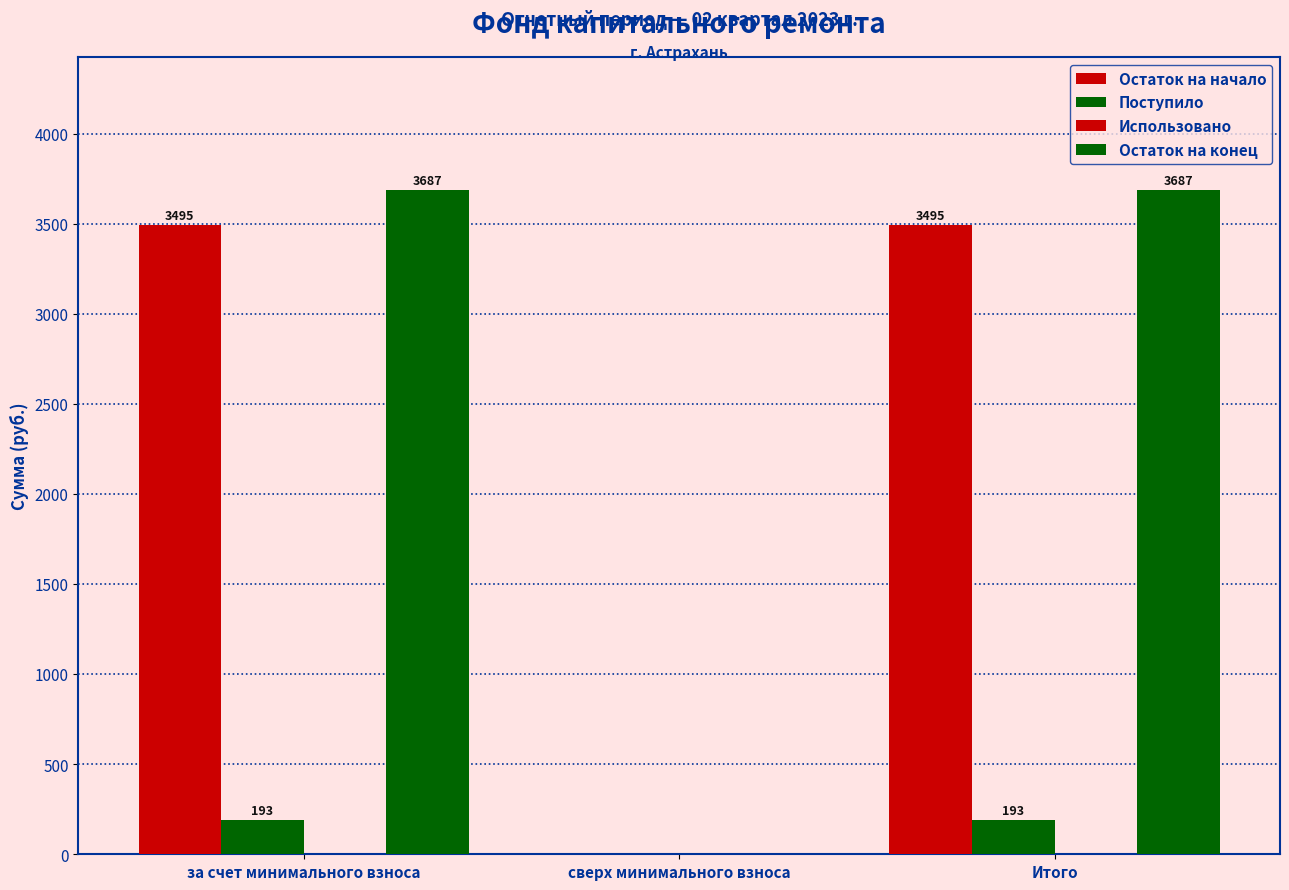

How many values in the Поступило series exceed 192?

2